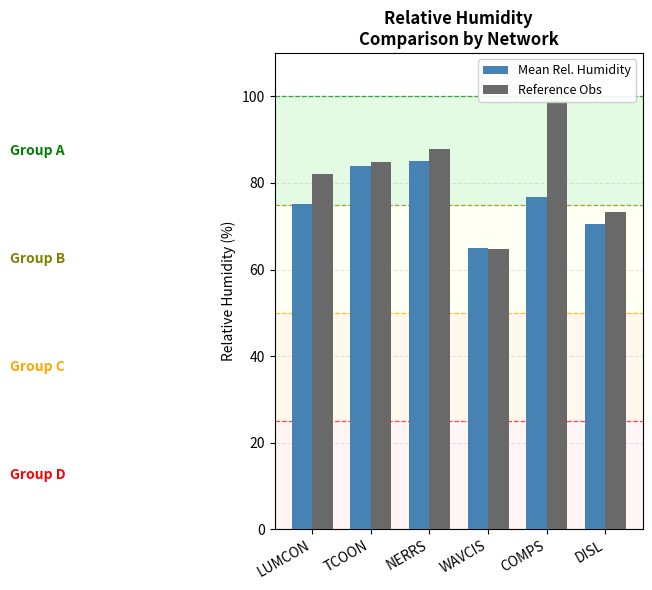

What is the label of the 6th bar from the left?

DISL